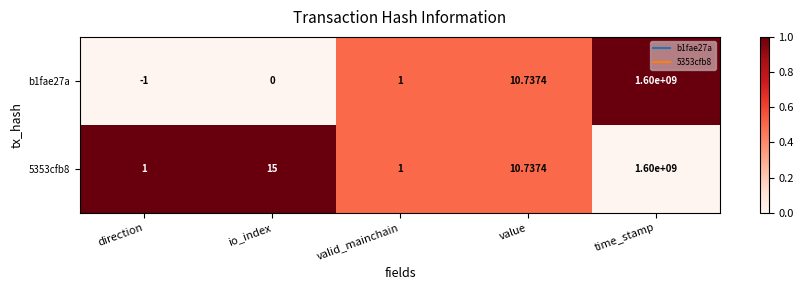

At which category does the chart reach its minimum across all series?

direction